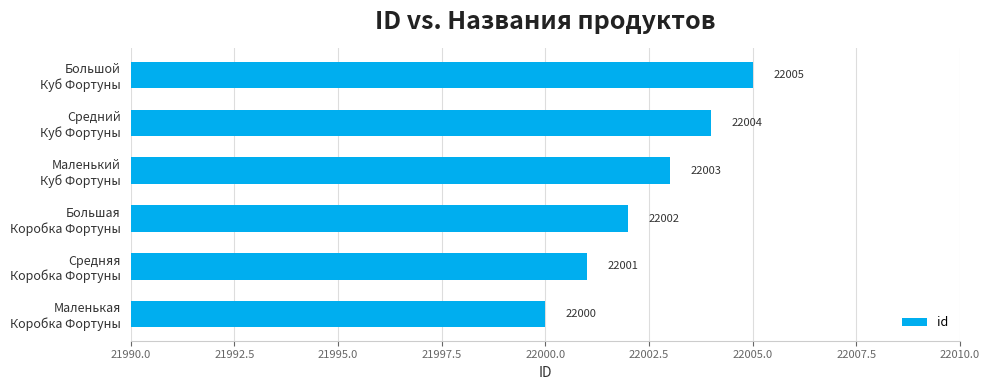

How many values are between 22001 and 22004?

4